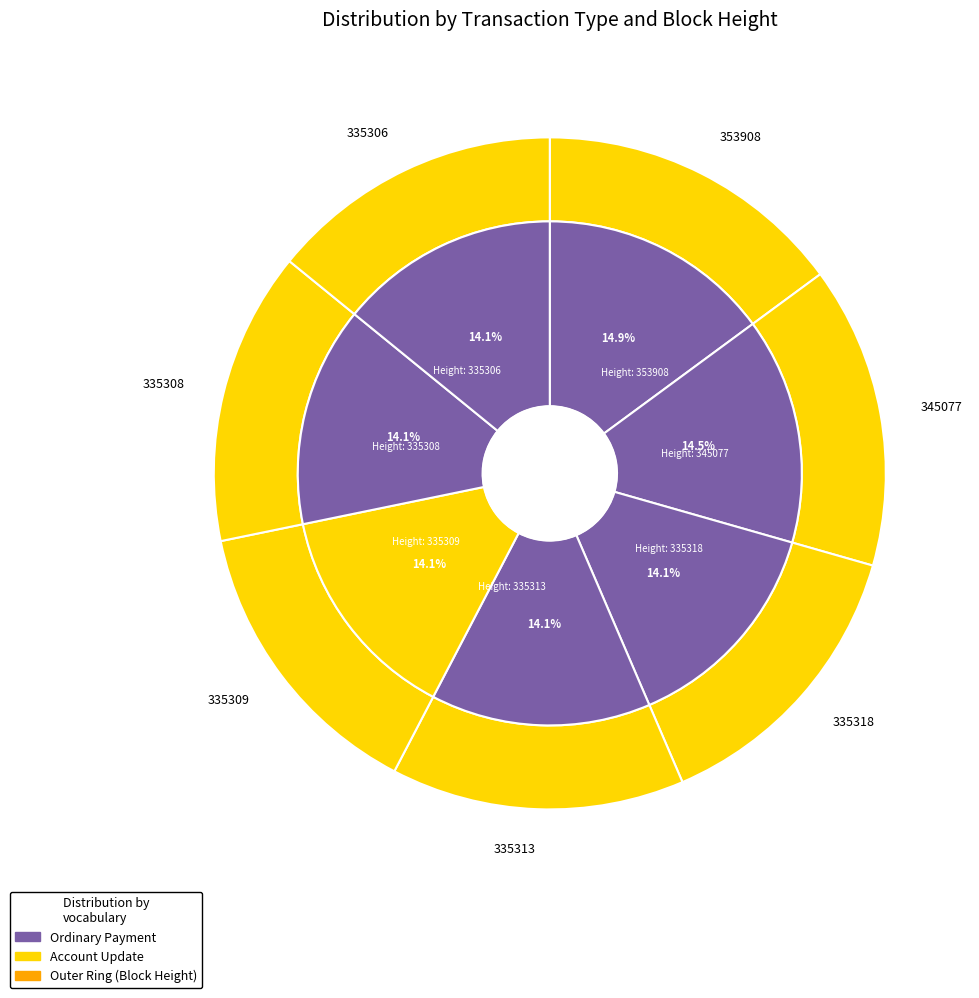

To the nearest percent, what portion does 335313 represent?

14%